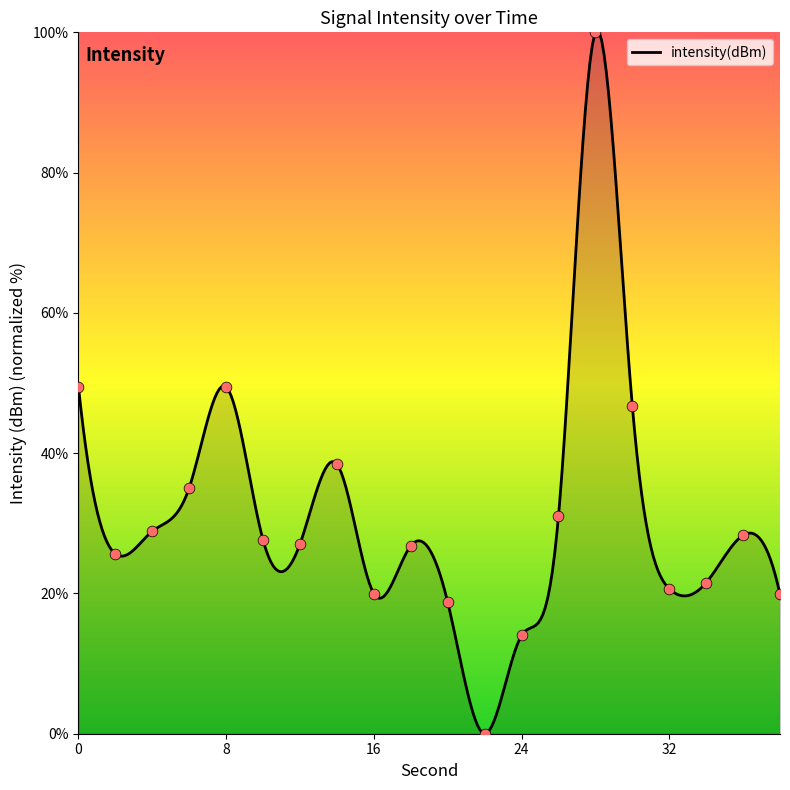

What is the change in value from 10 to 26?

+3.4